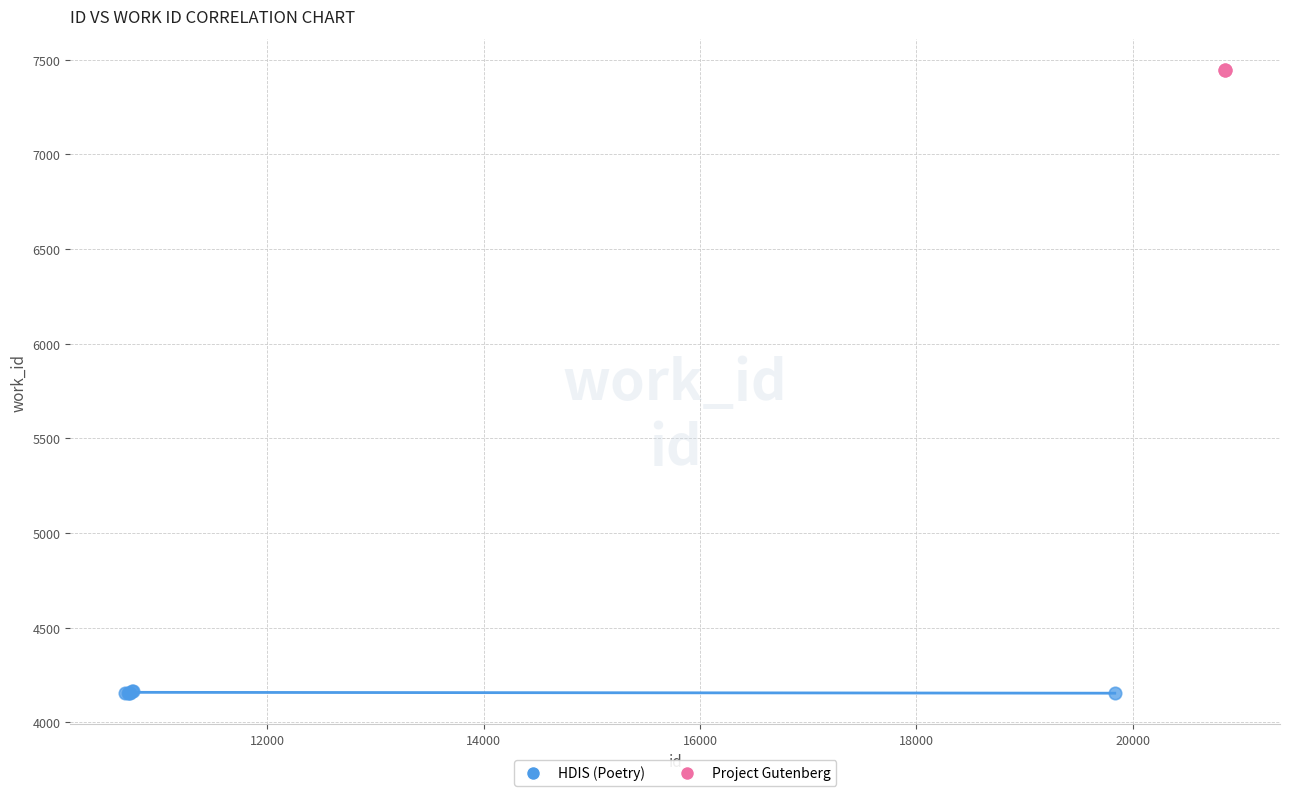

Which series contains the highest Y value?

Project Gutenberg